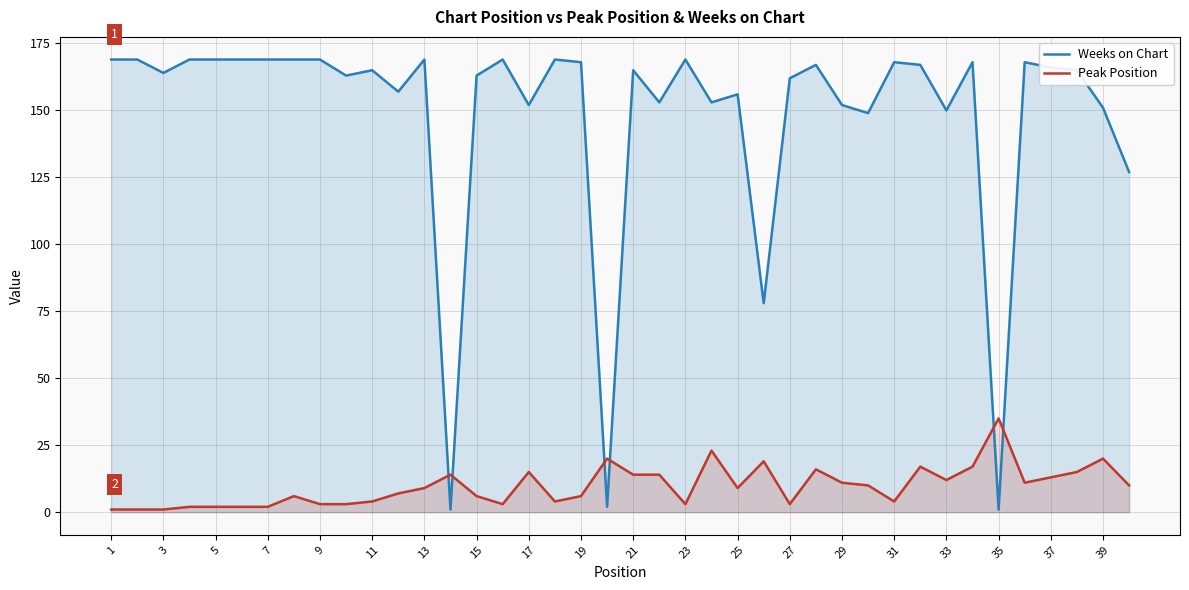

True or false: Peak Position has a value of 12 at 33.

True